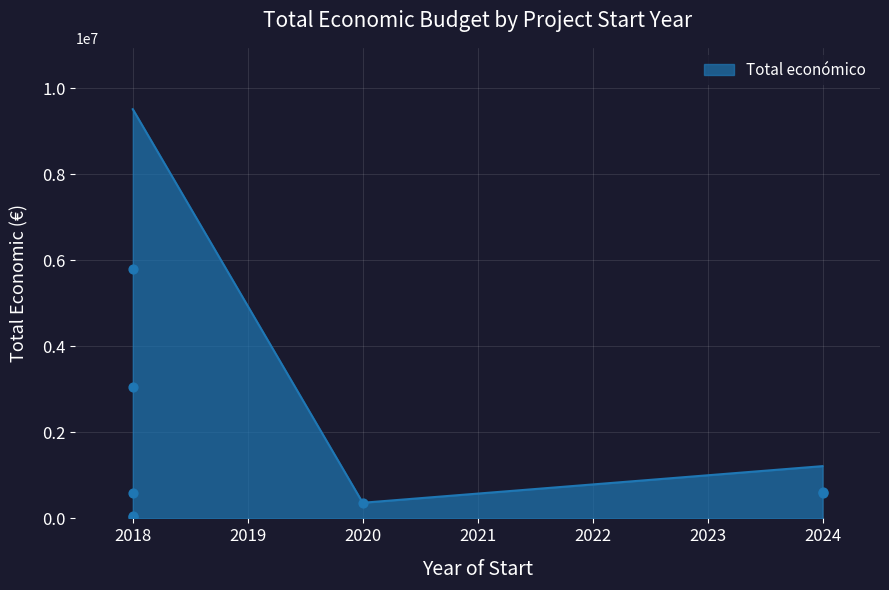

What is the minimum value for Total económico?

364848.3